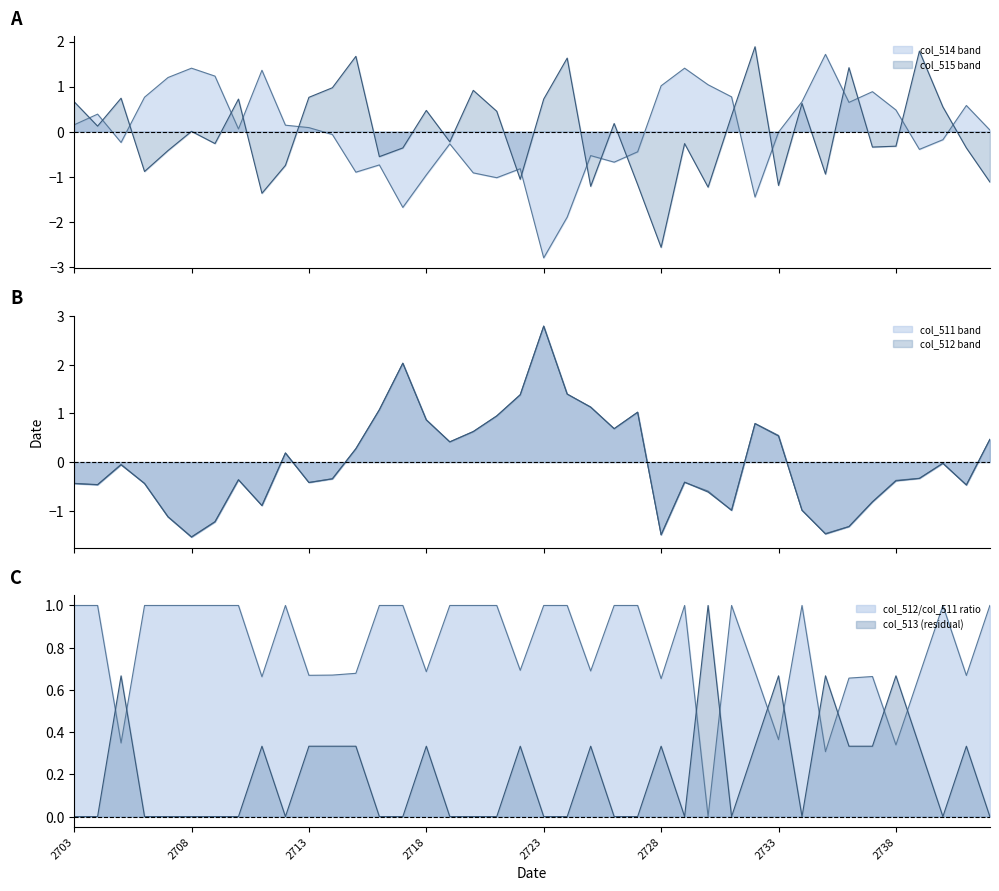

List the labels in order of col_513 value, largest first.

2730, 2705, 2733, 2735, 2738, 2711, 2713, 2714, 2715, 2718, 2722, 2725, 2728, 2732, 2736, 2737, 2739, 2741, 2703, 2704, 2706, 2707, 2708, 2709, 2710, 2712, 2716, 2717, 2719, 2720, 2721, 2723, 2724, 2726, 2727, 2729, 2731, 2734, 2740, 2742